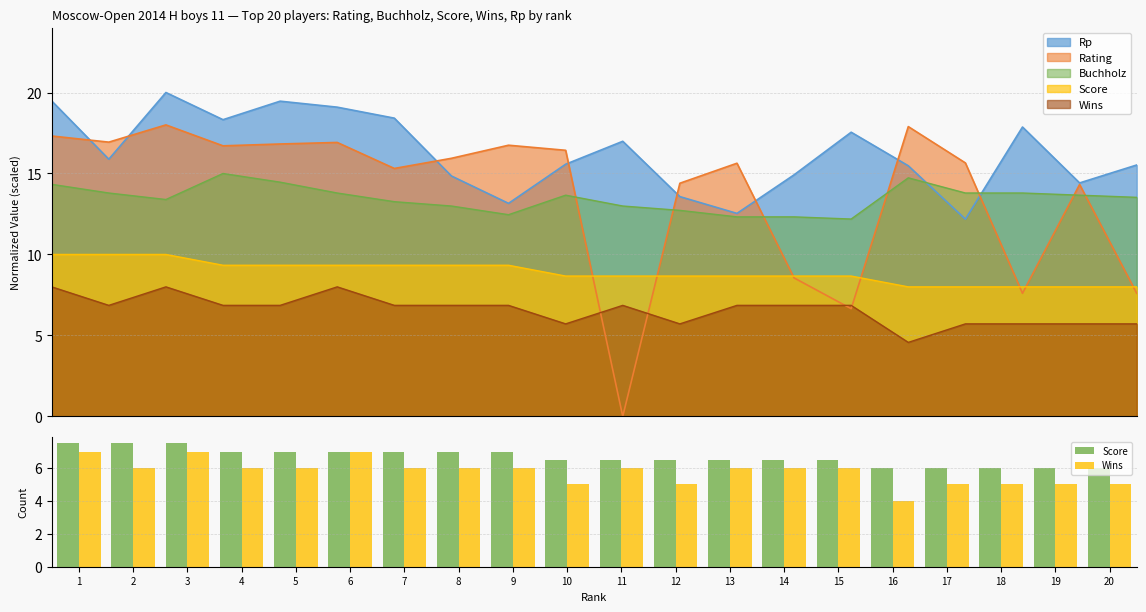

What is the difference between the Wins values at 16 and 18?

1.0